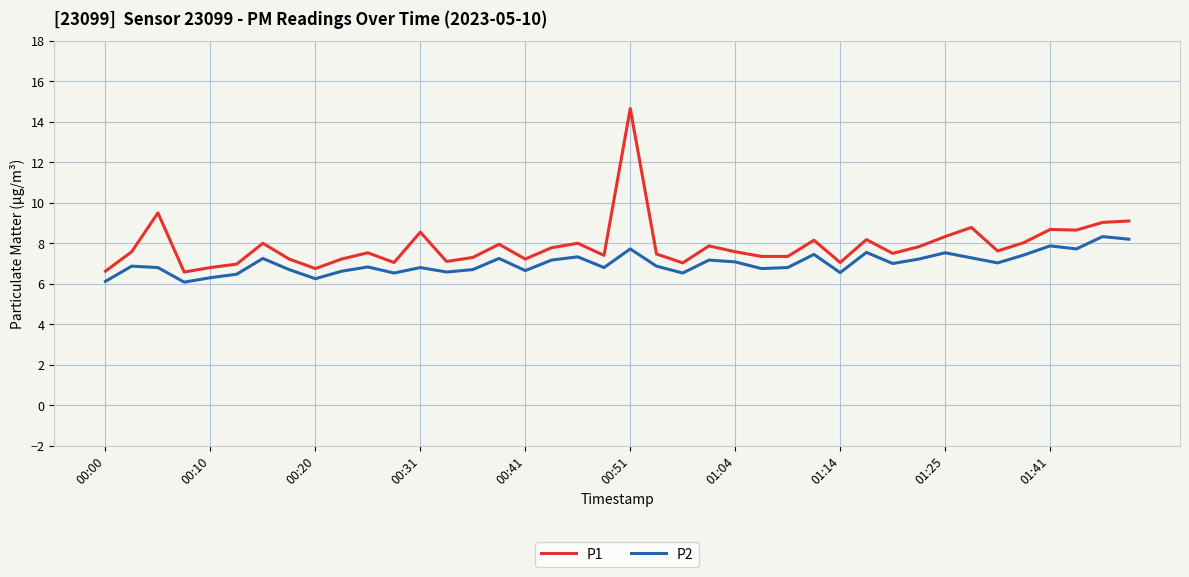

What is the difference between the maximum and second lowest values in the P1 series?

8.0